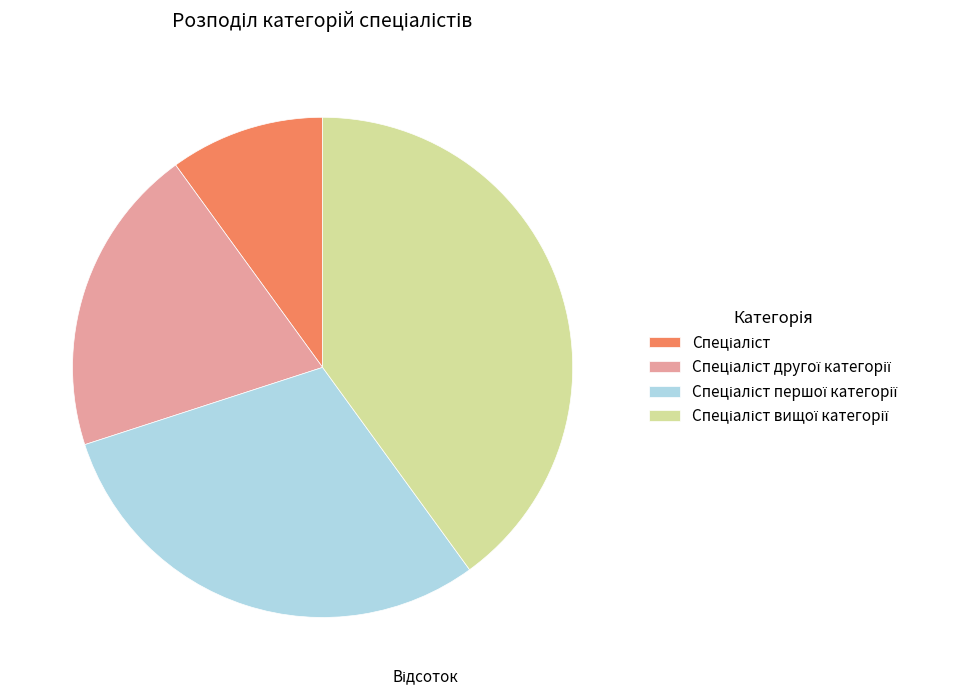

Does any single category account for the majority?

No